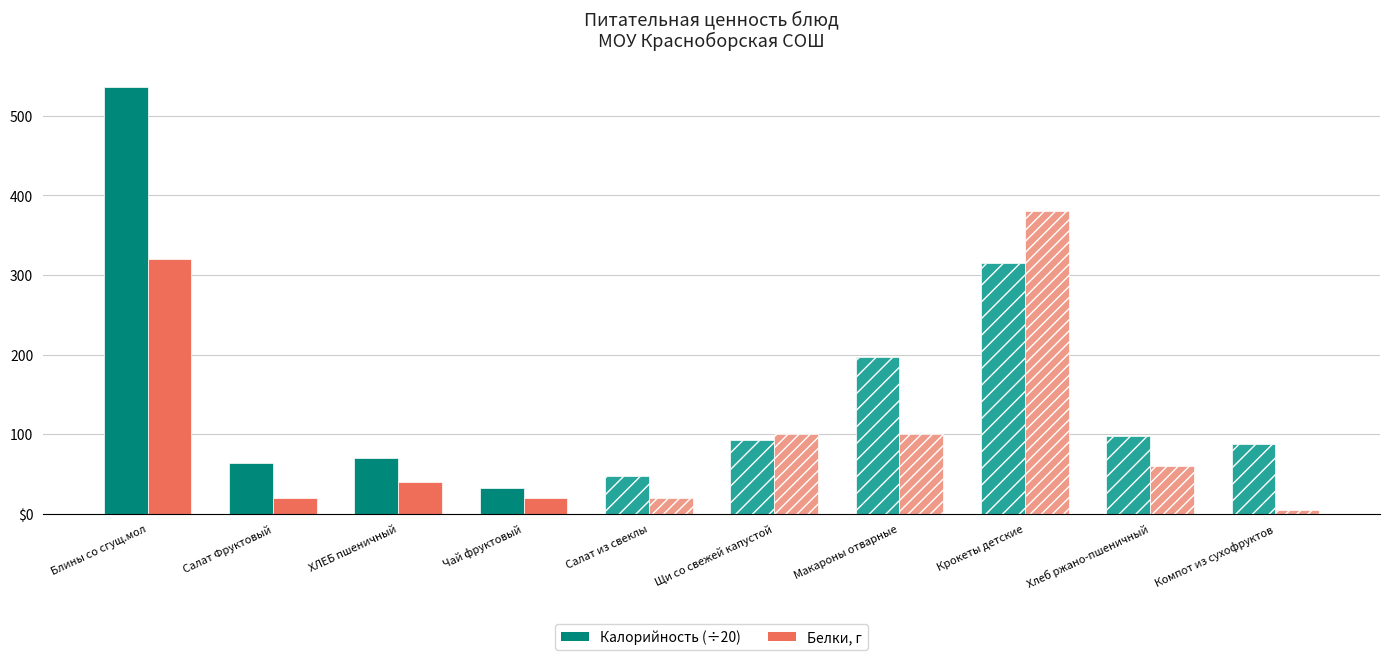

At Блины со сгущ.мол, list the series in order from largest to smallest.

Калорийность (÷20), Белки, г